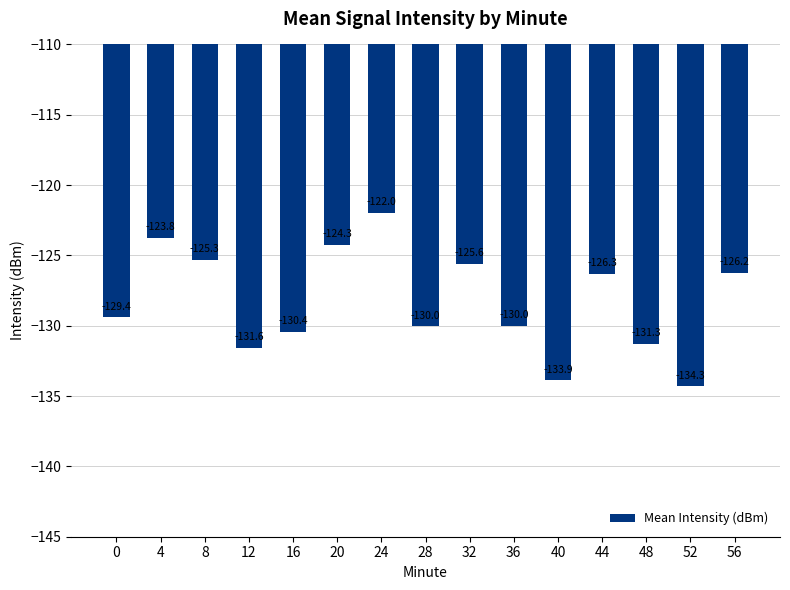

Are the bars horizontal?

No